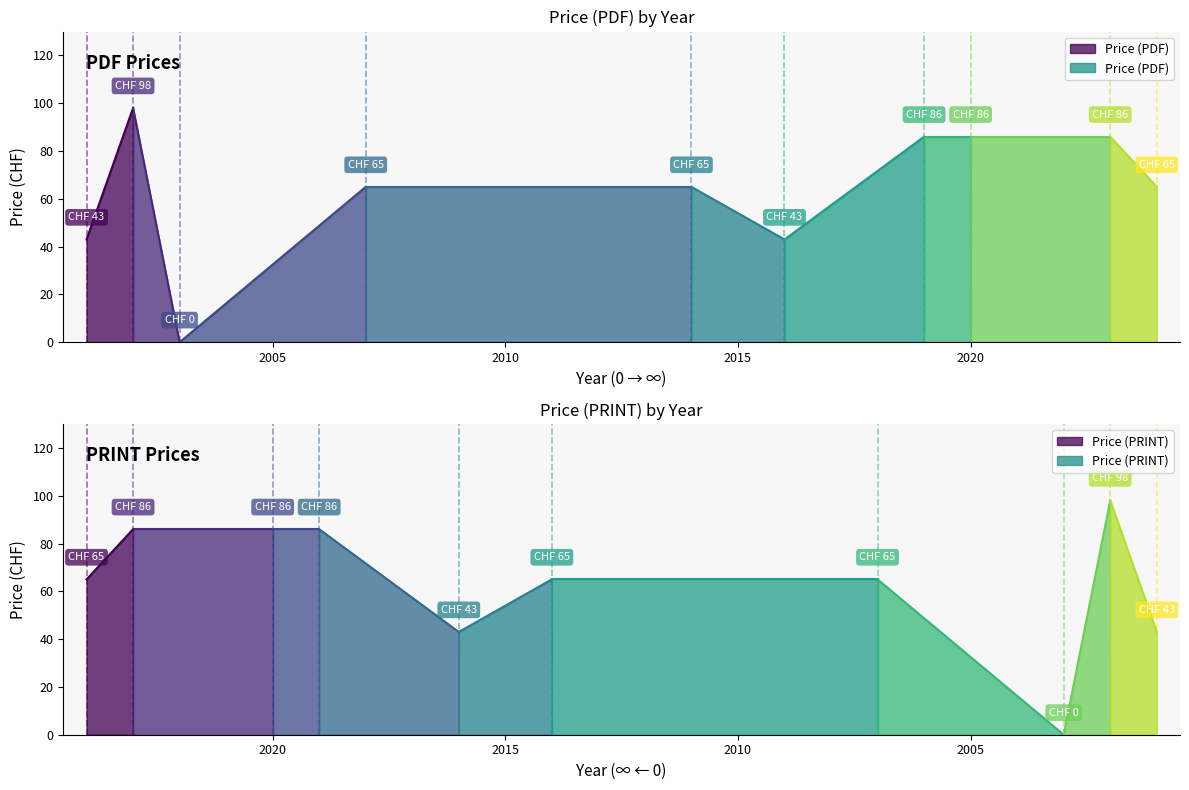

True or false: Price (PDF) and Price (PRINT) cross at least once.

False